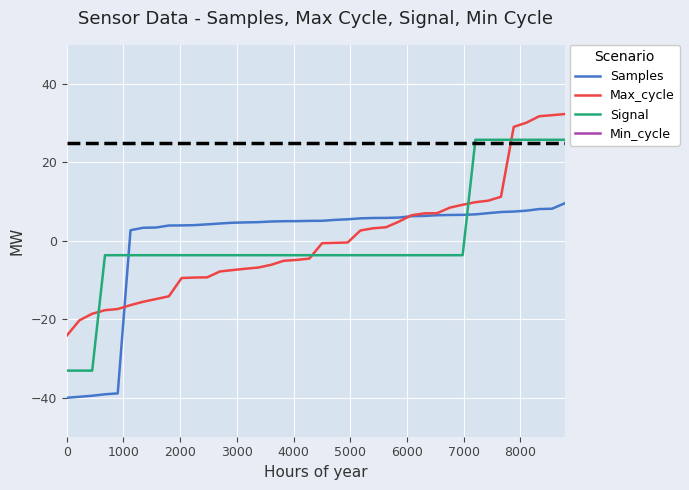

What is the lowest value of the Samples series?

-40.1